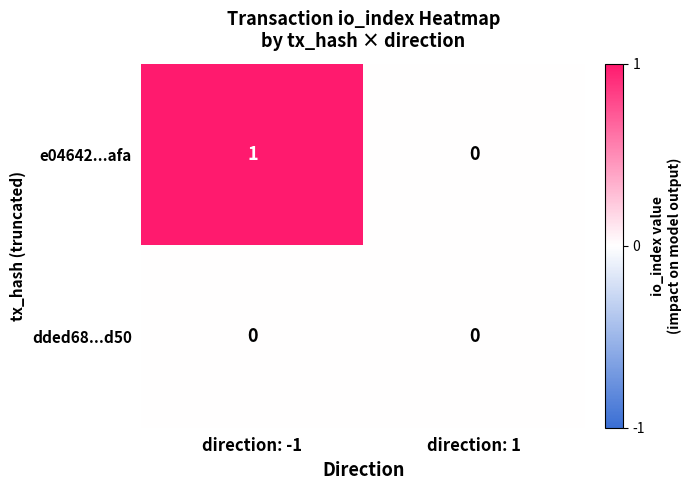

At which category is the sum across all series the highest?

direction: -1